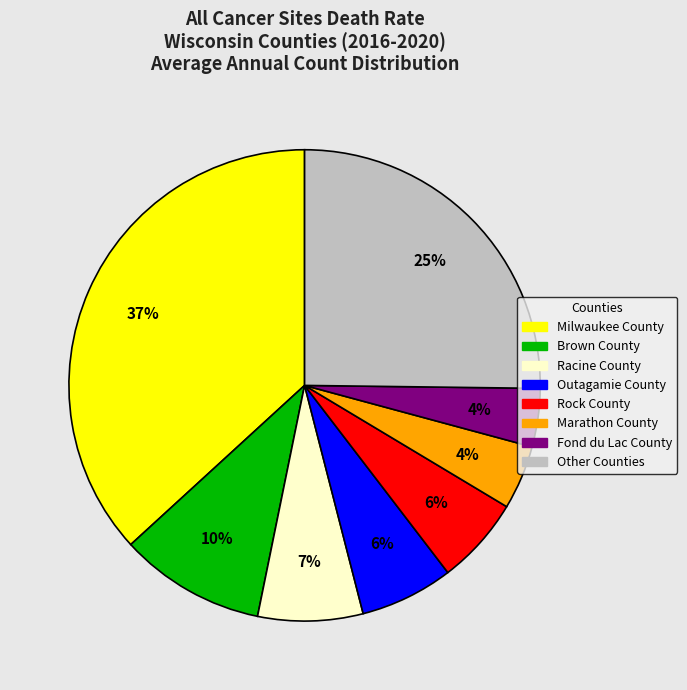

Does any single category account for the majority?

No